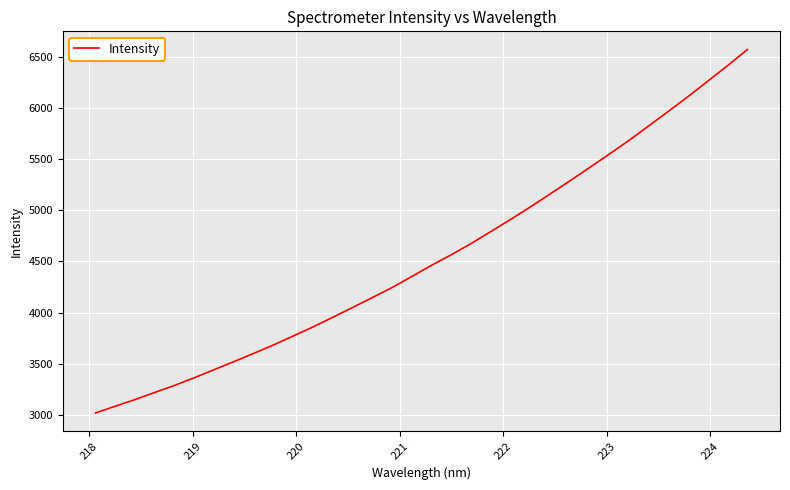

What is the greatest value displayed?

6577.9